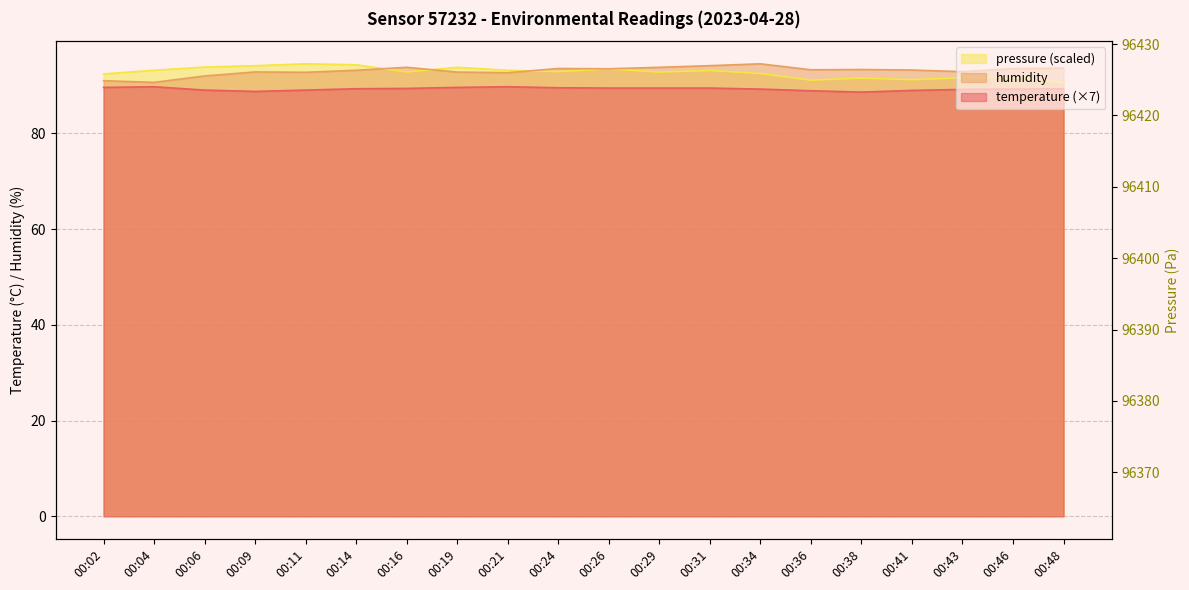

At how many categories does at least one series exceed 91?

20